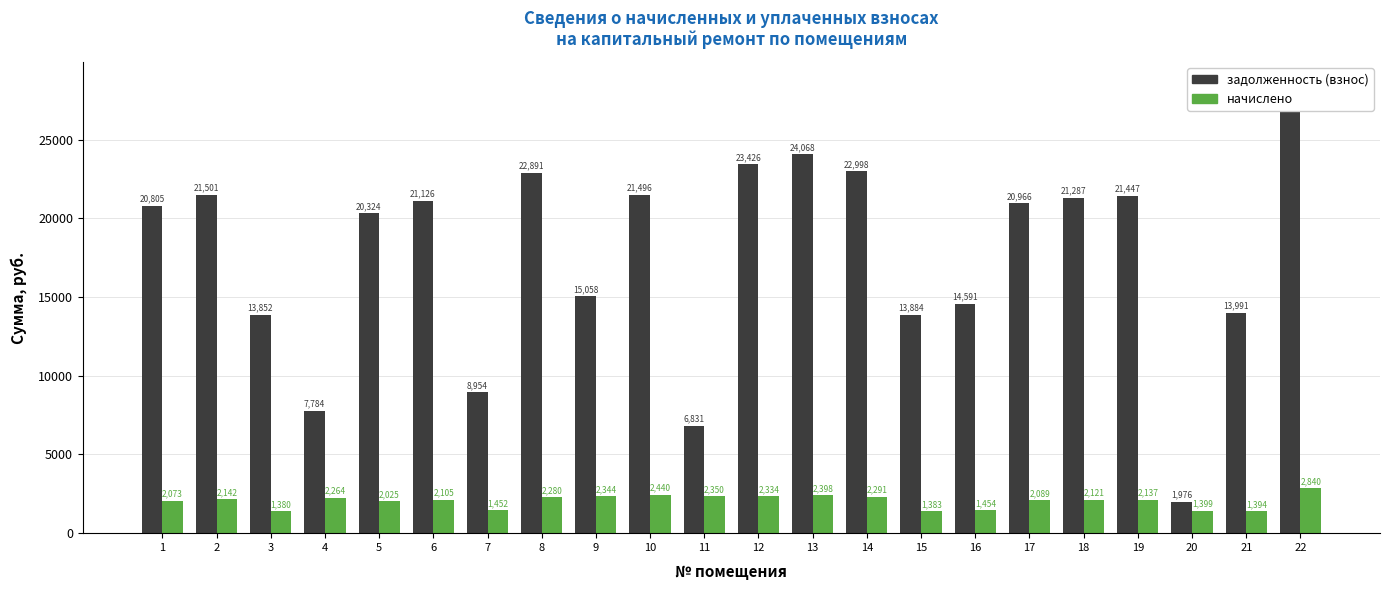

True or false: задолженность (взнос) has a value of 21286.6 at 18.

True